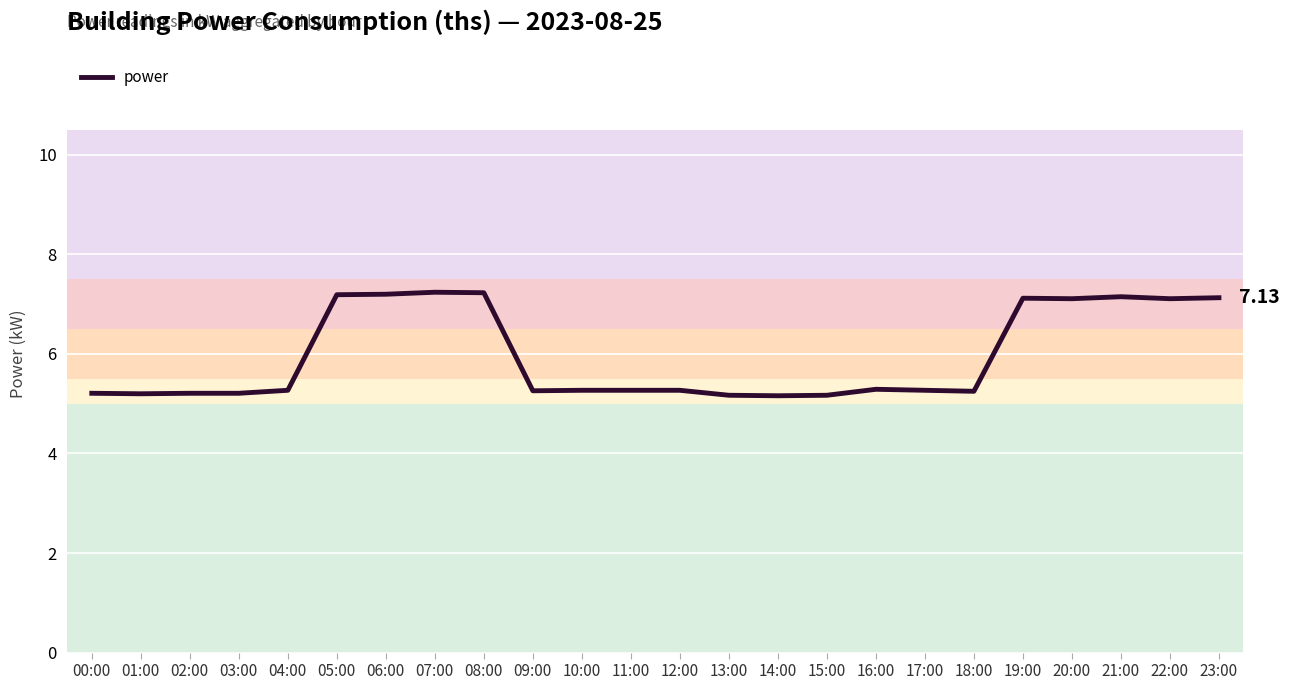

The chart shows a value of 7.2 at 06:00. True or false?

True